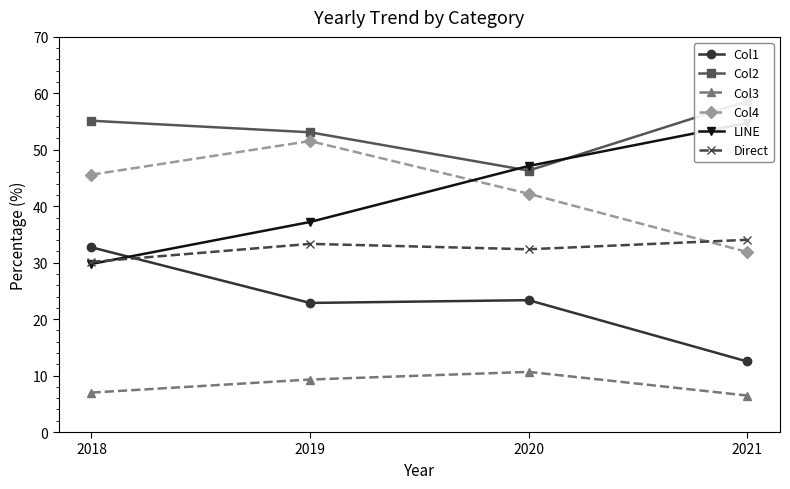

What is the value of the Col4 point at the 2nd from the left?

51.6